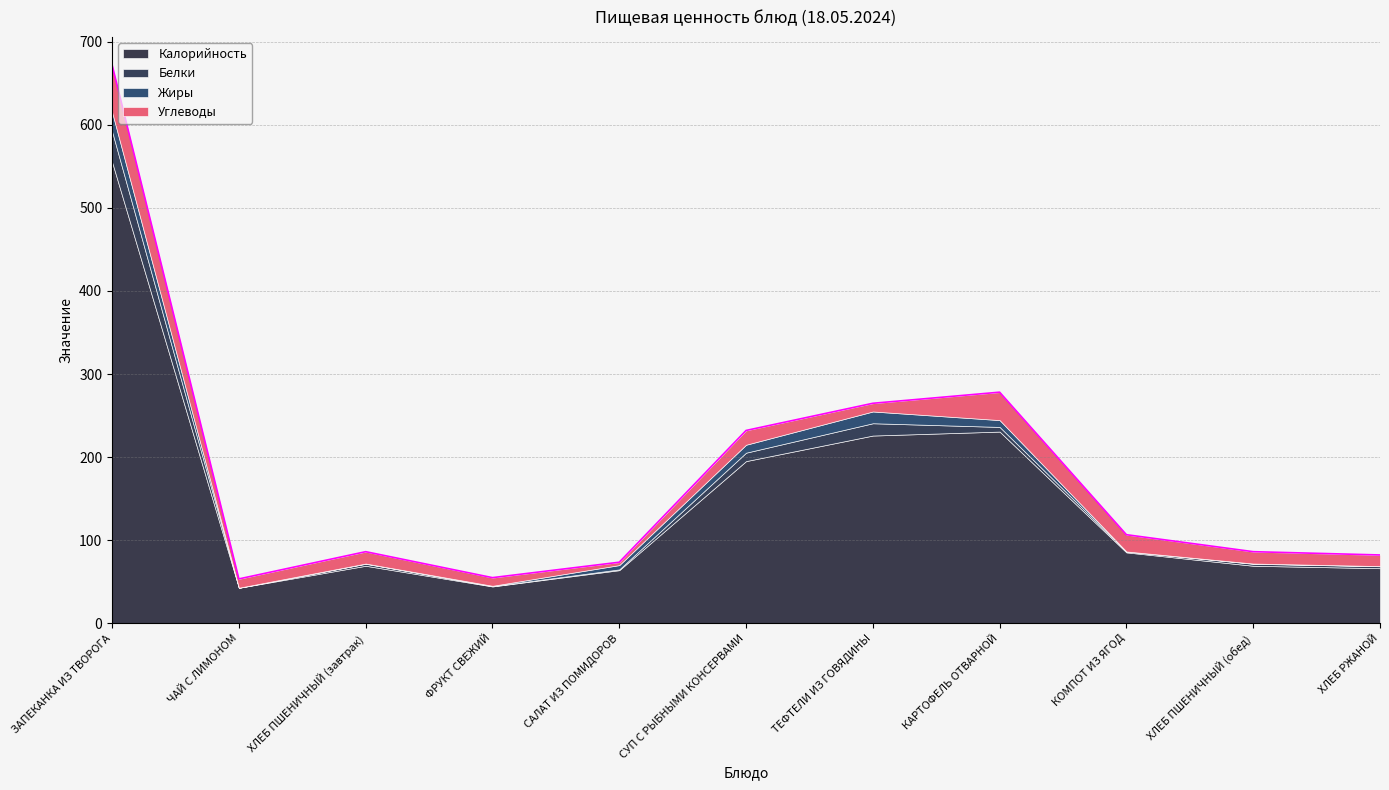

Reading left to right, what are all the values shown in this chart?

Калорийность: ЗАПЕКАНКА ИЗ ТВОРОГА=555.1	ЧАЙ С ЛИМОНОМ=42.8	ХЛЕБ ПШЕНИЧНЫЙ (завтрак)=69.3	ФРУКТ СВЕЖИЙ=44.4	САЛАТ ИЗ ПОМИДОРОВ=64.0	СУП С РЫБНЫМИ КОНСЕРВАМИ=195.2	ТЕФТЕЛИ ИЗ ГОВЯДИНЫ=226.0	КАРТОФЕЛЬ ОТВАРНОЙ=230.7	КОМПОТ ИЗ ЯГОД=85.4	ХЛЕБ ПШЕНИЧНЫЙ (обед)=69.3	ХЛЕБ РЖАНОЙ=66.4
Белки: ЗАПЕКАНКА ИЗ ТВОРОГА=36.7	ЧАЙ С ЛИМОНОМ=0.1	ХЛЕБ ПШЕНИЧНЫЙ (завтрак)=2.4	ФРУКТ СВЕЖИЙ=0.4	САЛАТ ИЗ ПОМИДОРОВ=0.9	СУП С РЫБНЫМИ КОНСЕРВАМИ=10.1	ТЕФТЕЛИ ИЗ ГОВЯДИНЫ=14.8	КАРТОФЕЛЬ ОТВАРНОЙ=5.6	КОМПОТ ИЗ ЯГОД=1.0	ХЛЕБ ПШЕНИЧНЫЙ (обед)=2.4	ХЛЕБ РЖАНОЙ=2.4
Жиры: ЗАПЕКАНКА ИЗ ТВОРОГА=23.3	ЧАЙ С ЛИМОНОМ=0.0	ХЛЕБ ПШЕНИЧНЫЙ (завтрак)=0.3	ФРУКТ СВЕЖИЙ=0.4	САЛАТ ИЗ ПОМИДОРОВ=5.2	СУП С РЫБНЫМИ КОНСЕРВАМИ=9.5	ТЕФТЕЛИ ИЗ ГОВЯДИНЫ=14.2	КАРТОФЕЛЬ ОТВАРНОЙ=8.2	КОМПОТ ИЗ ЯГОД=0.1	ХЛЕБ ПШЕНИЧНЫЙ (обед)=0.3	ХЛЕБ РЖАНОЙ=0.2
Углеводы: ЗАПЕКАНКА ИЗ ТВОРОГА=56.9	ЧАЙ С ЛИМОНОМ=10.6	ХЛЕБ ПШЕНИЧНЫЙ (завтрак)=14.3	ФРУКТ СВЕЖИЙ=9.8	САЛАТ ИЗ ПОМИДОРОВ=3.5	СУП С РЫБНЫМИ КОНСЕРВАМИ=17.2	ТЕФТЕЛИ ИЗ ГОВЯДИНЫ=9.9	КАРТОФЕЛЬ ОТВАРНОЙ=33.6	КОМПОТ ИЗ ЯГОД=20.2	ХЛЕБ ПШЕНИЧНЫЙ (обед)=14.3	ХЛЕБ РЖАНОЙ=13.4